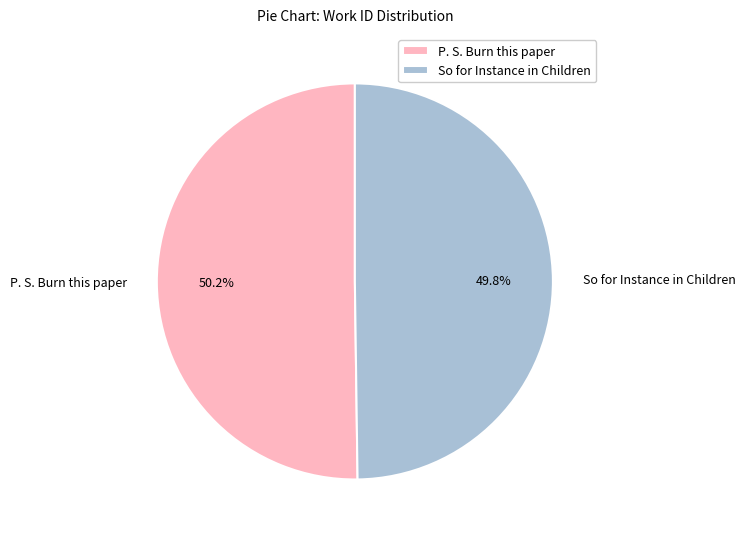

How many slices are in this pie chart?

2